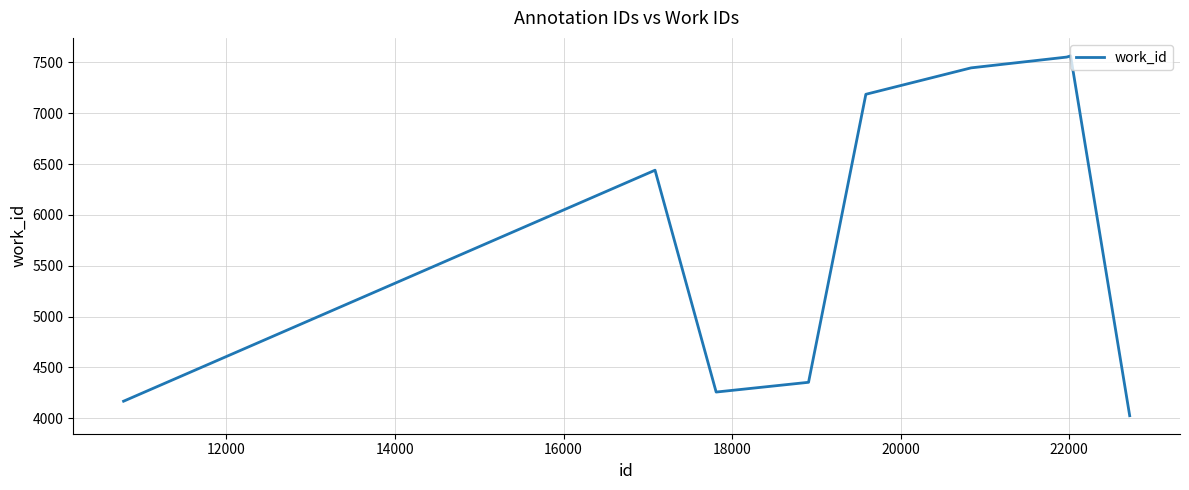

What is the maximum value shown in the chart?

7565